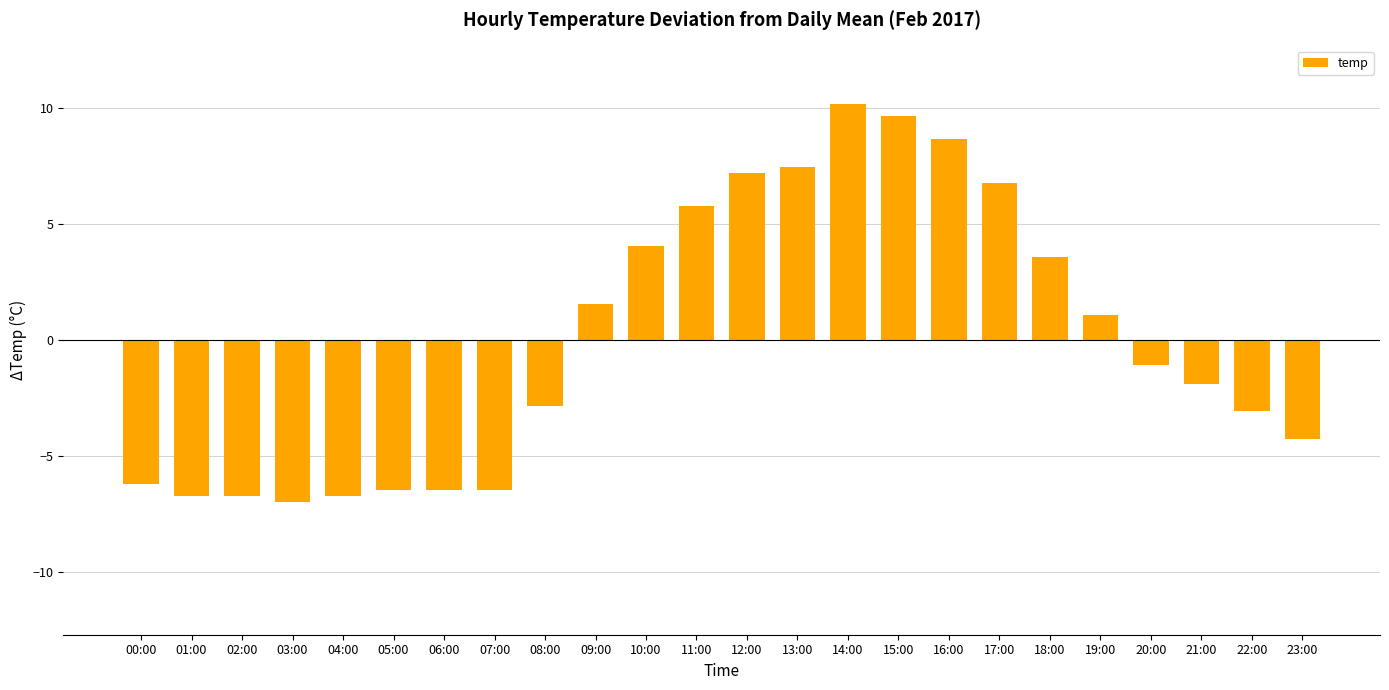

What position from the left is 19:00?

20